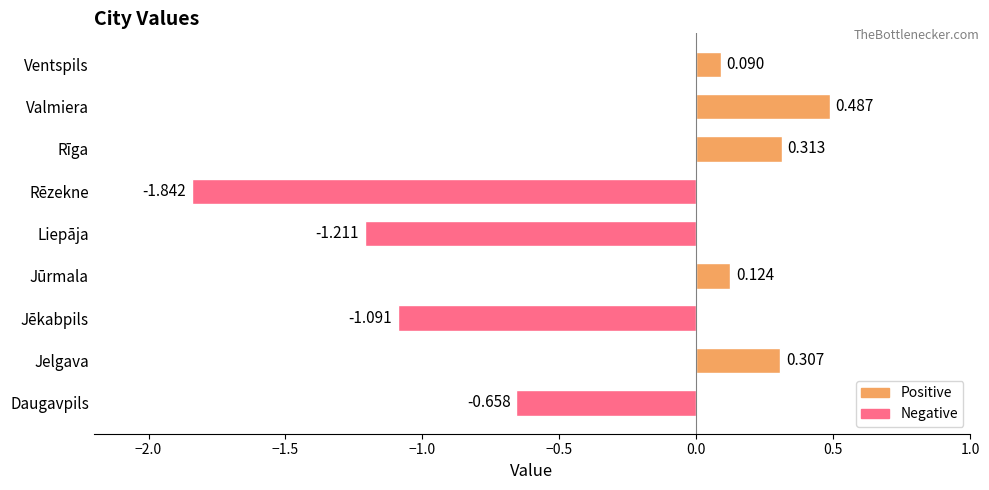

How many categories are shown in the chart?

9